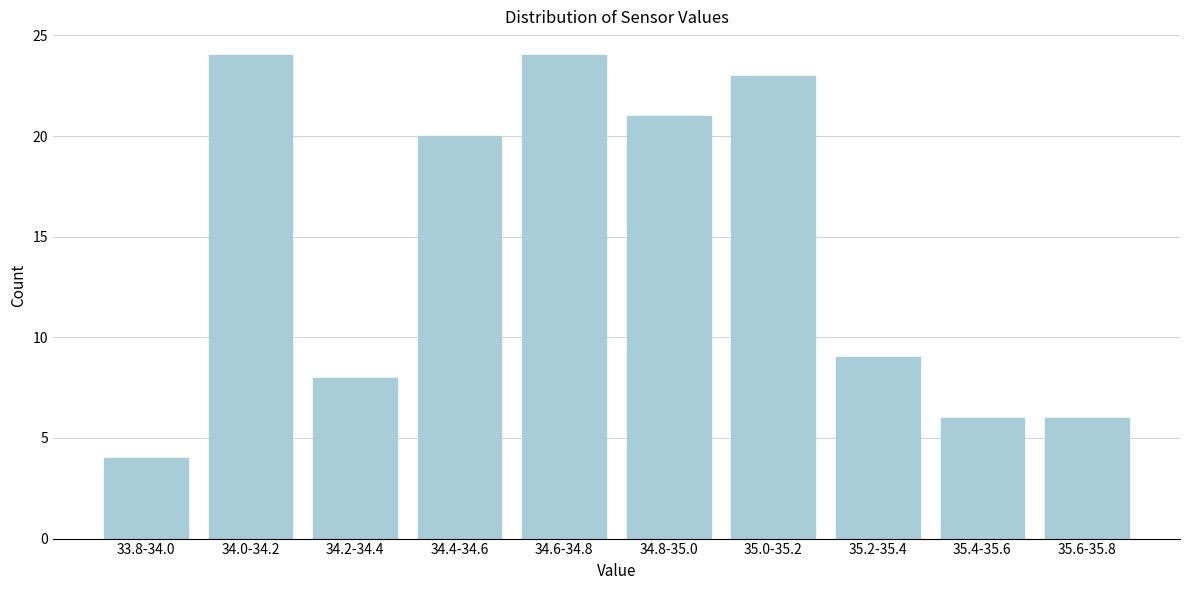

Reading left to right, extract all data points from this chart.

33.8-34.0=4	34.0-34.2=24	34.2-34.4=8	34.4-34.6=20	34.6-34.8=24	34.8-35.0=21	35.0-35.2=23	35.2-35.4=9	35.4-35.6=6	35.6-35.8=6